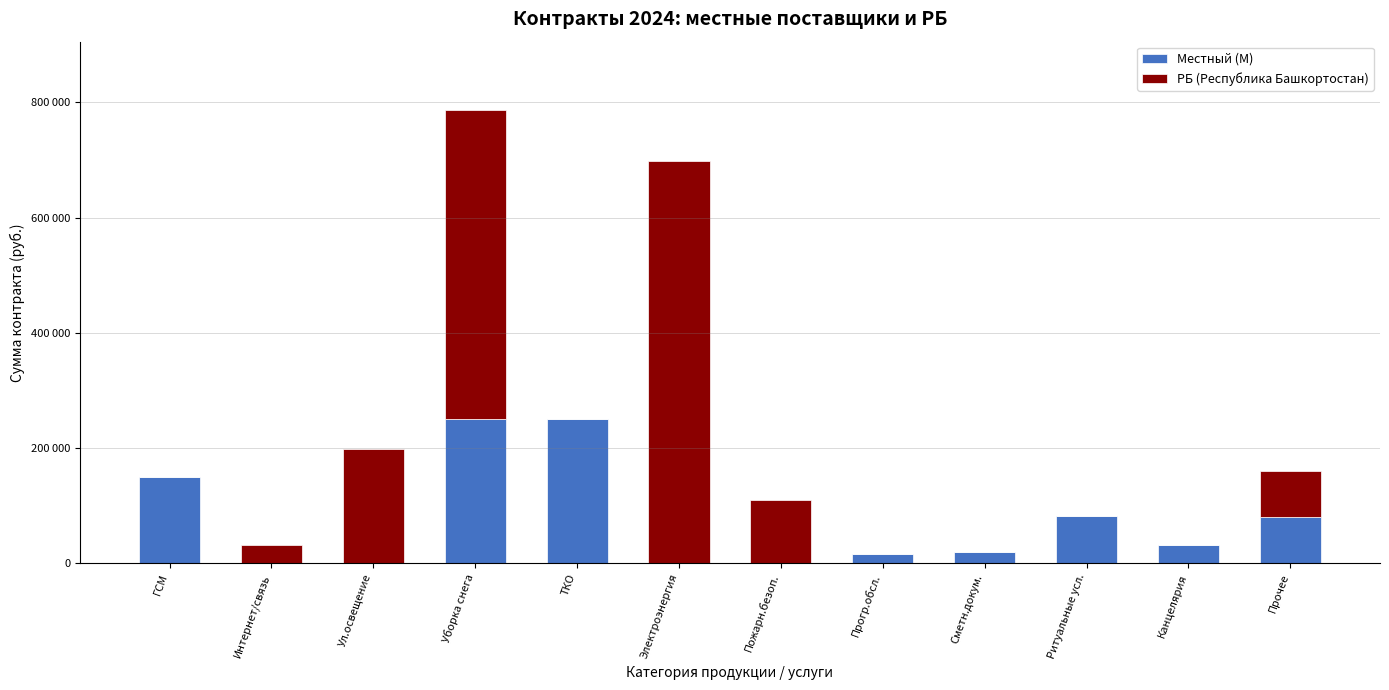

List the series in order of their peak value, lowest first.

Местный (М), РБ (Республика Башкортостан)